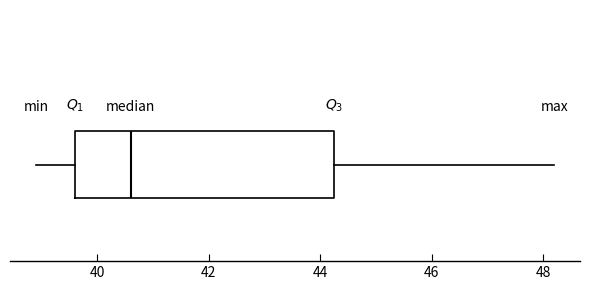

Transcribe this box plot: give where the median line is, the range the box spans, and where the two whiskers end, as read against the x-axis. The values are not printed on the chart, so give them approximately, as read against the axis.

median 40.6, box 39.6 to 44.2, whiskers 39.0 to 48.2